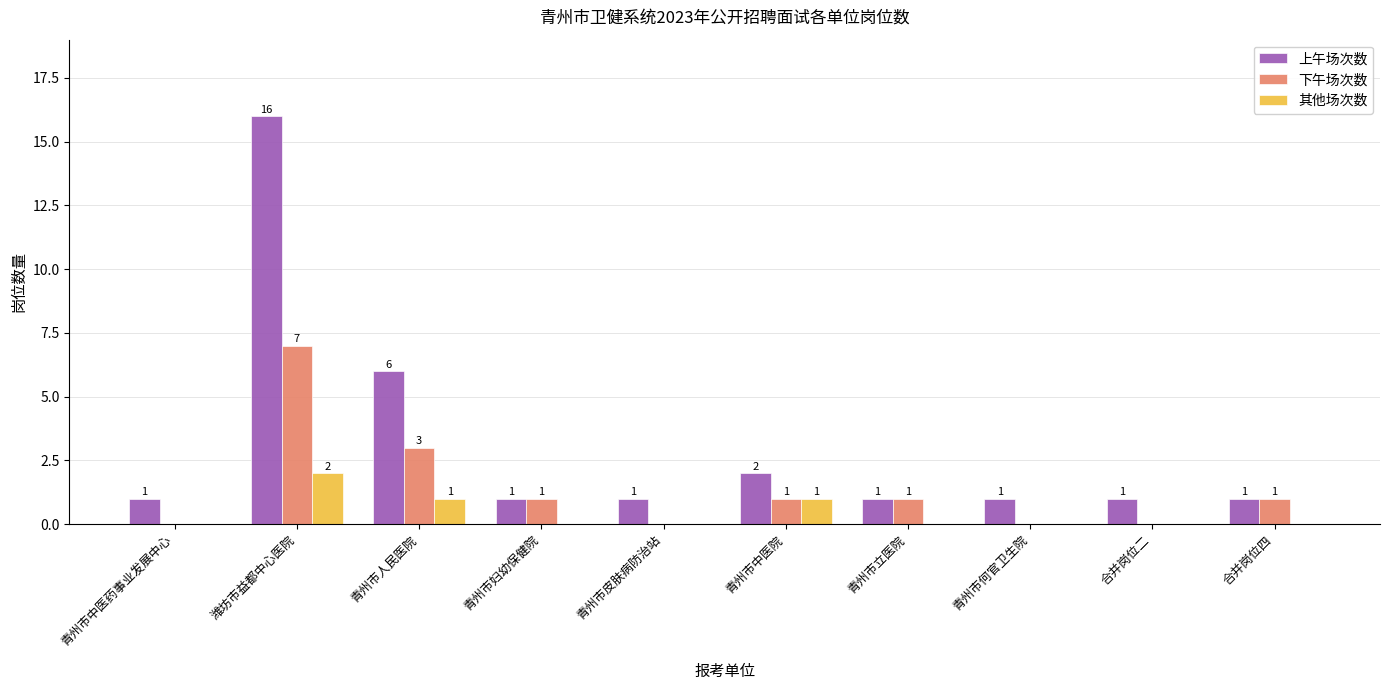

Is the value of 下午场次数 at 青州市立医院 greater than the value of 上午场次数 at 潍坊市益都中心医院?

No